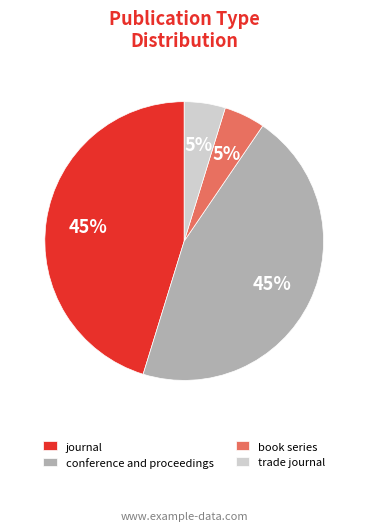

Does conference and proceedings represent more than half of the total?

No